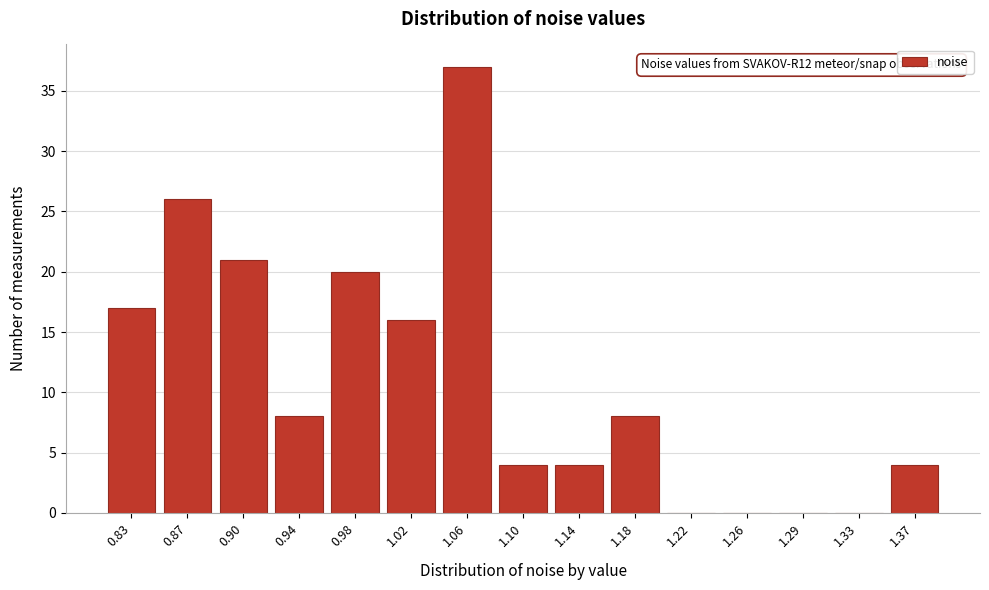

Reading right to left, extract all data points from this chart.

1.37=4	1.33=0	1.29=0	1.26=0	1.22=0	1.18=8	1.14=4	1.10=4	1.06=37	1.02=16	0.98=20	0.94=8	0.90=21	0.87=26	0.83=17